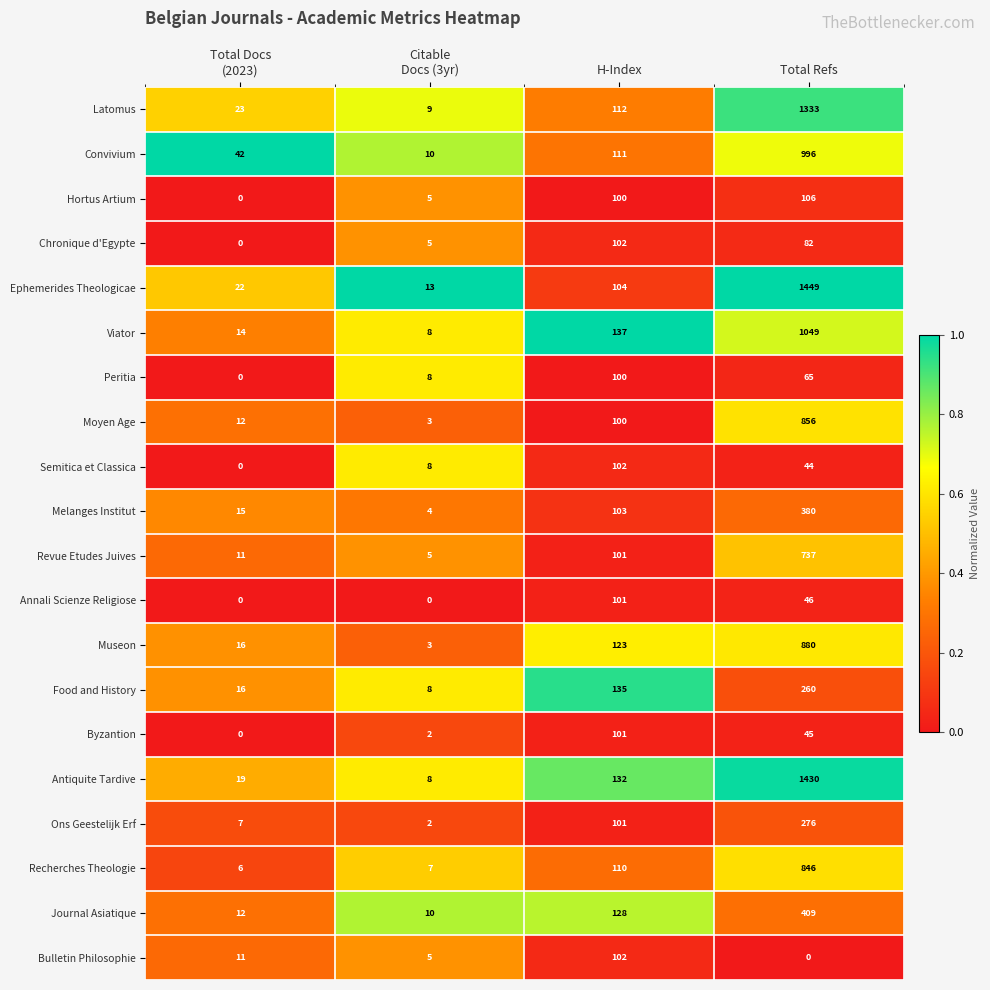

Which series has the largest total across all categories?

Antiquite Tardive